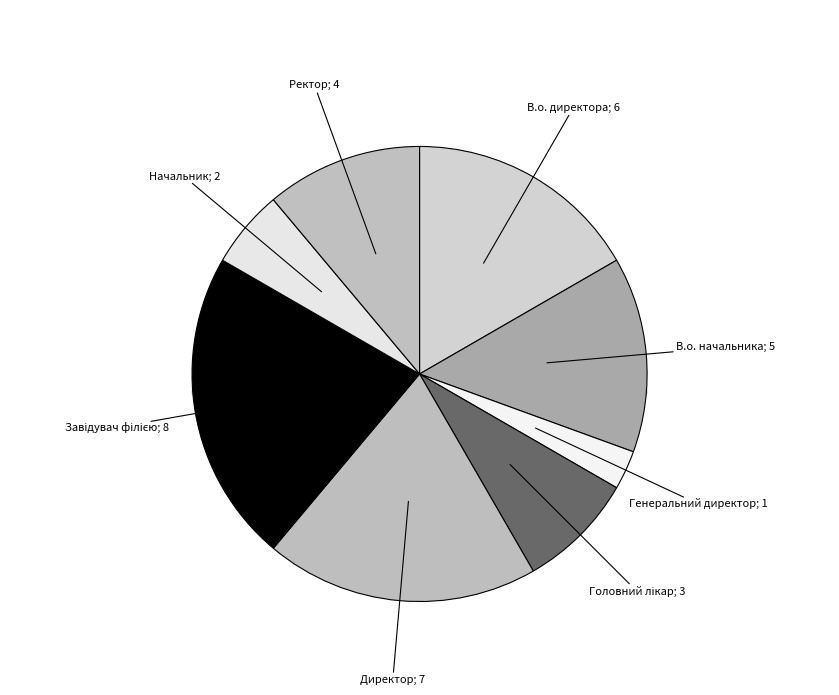

What percentage do Генеральний директор and В.о. директора together represent?

19.4%